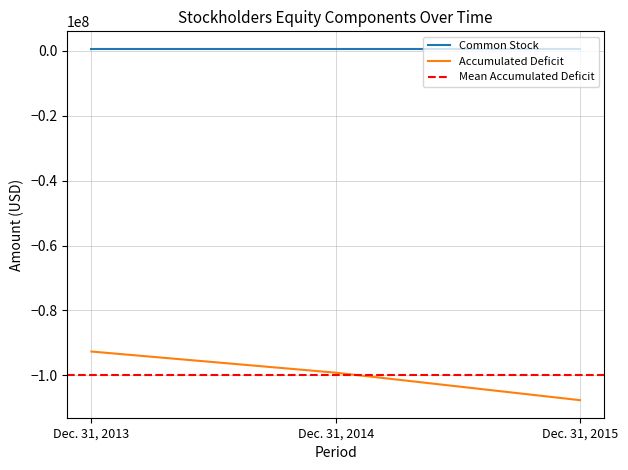

What is the value of the 2nd point from the left?

-99157000